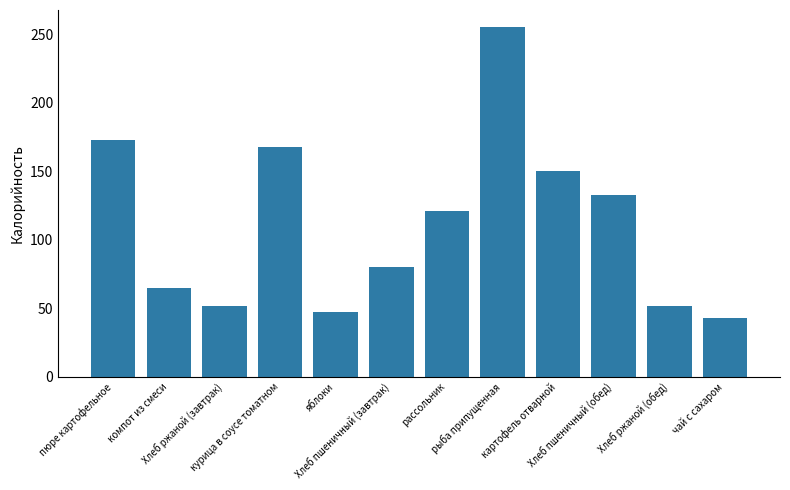

How many values are below 121?

6